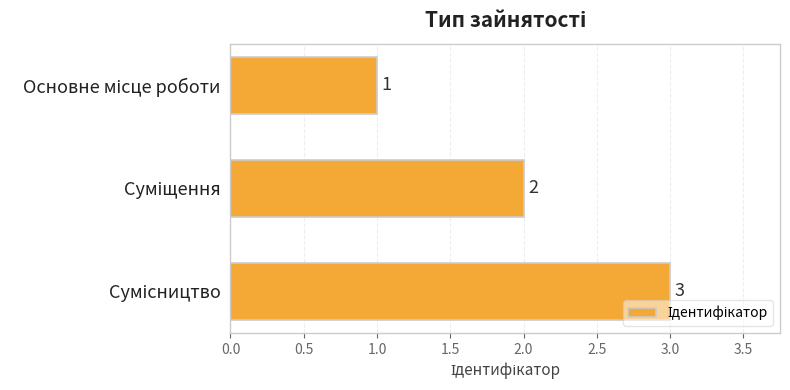

What is the sum of all values?

6